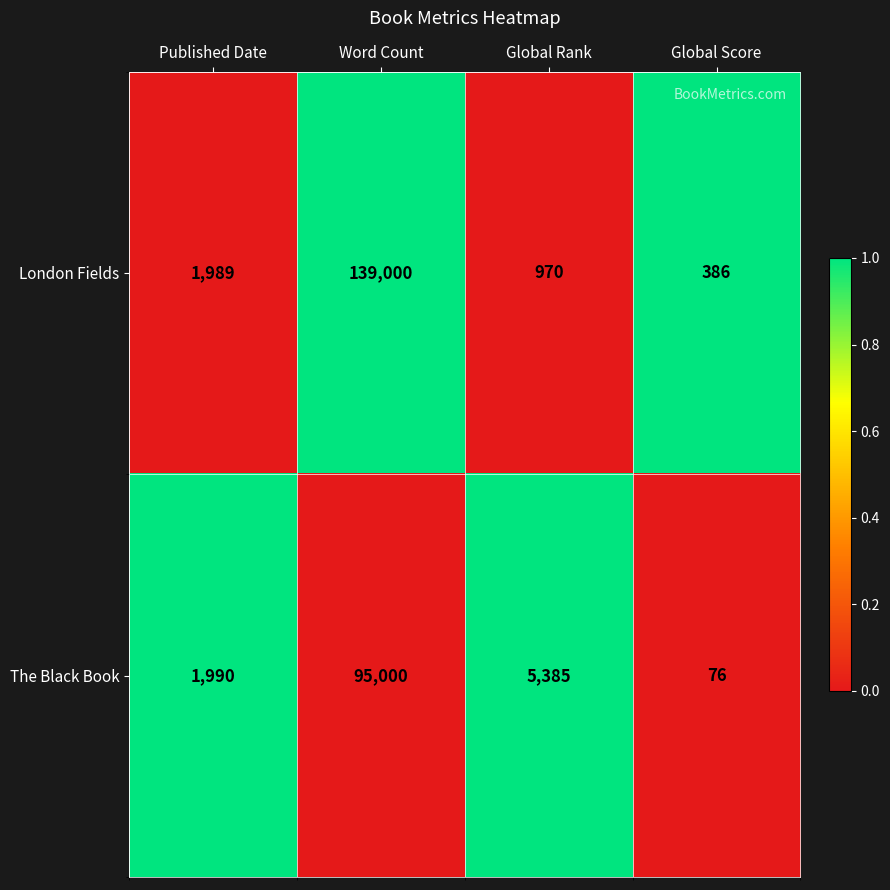

Reading right to left, what are all the values shown in this chart?

London Fields: Global Score=386	Global Rank=970	Word Count=139000	Published Date=1989
The Black Book: Global Score=76	Global Rank=5385	Word Count=95000	Published Date=1990